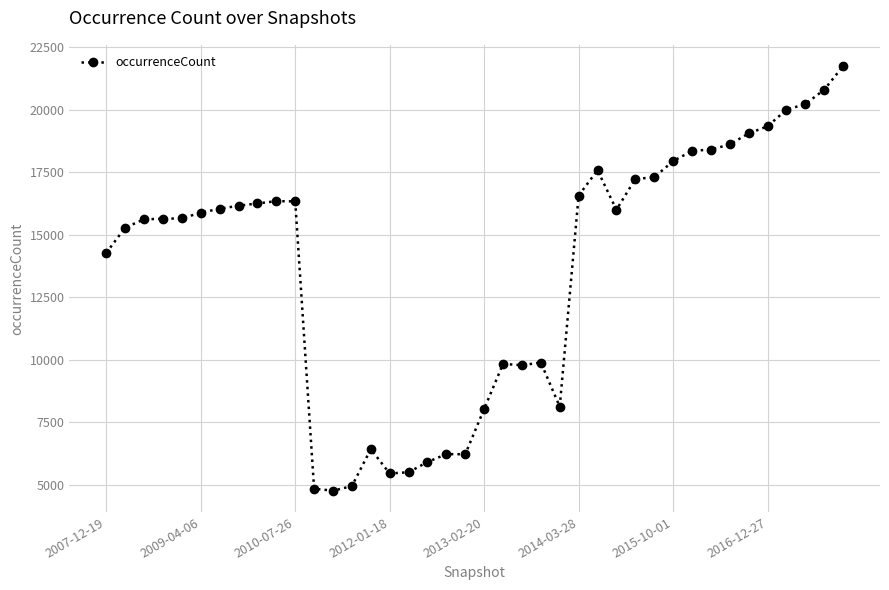

What is the greatest value displayed?

21749